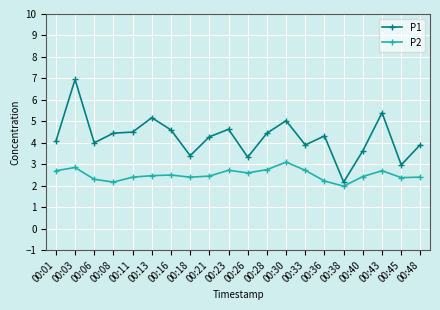

What is the average value of the P1 series?

4.3